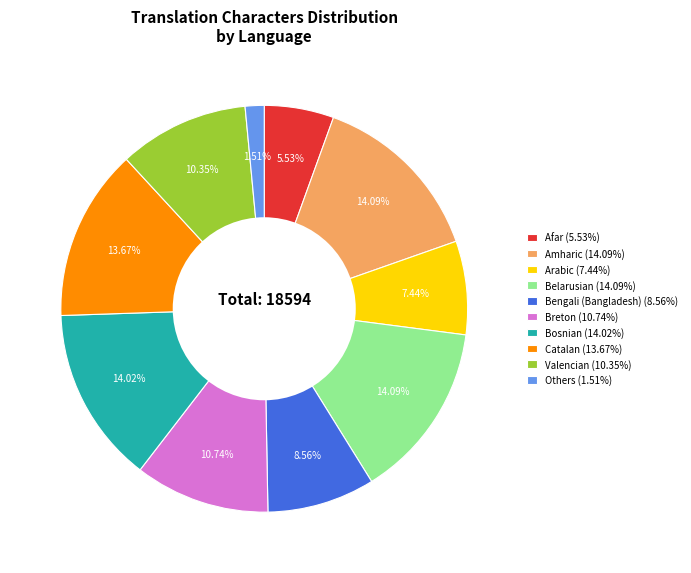

How many segments does this pie chart have?

10